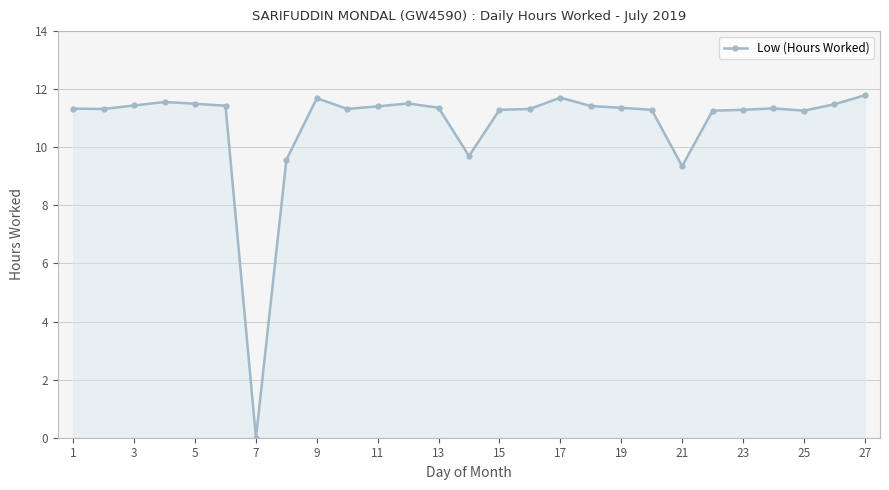

True or false: the data has more than 1 interior local peaks.

True